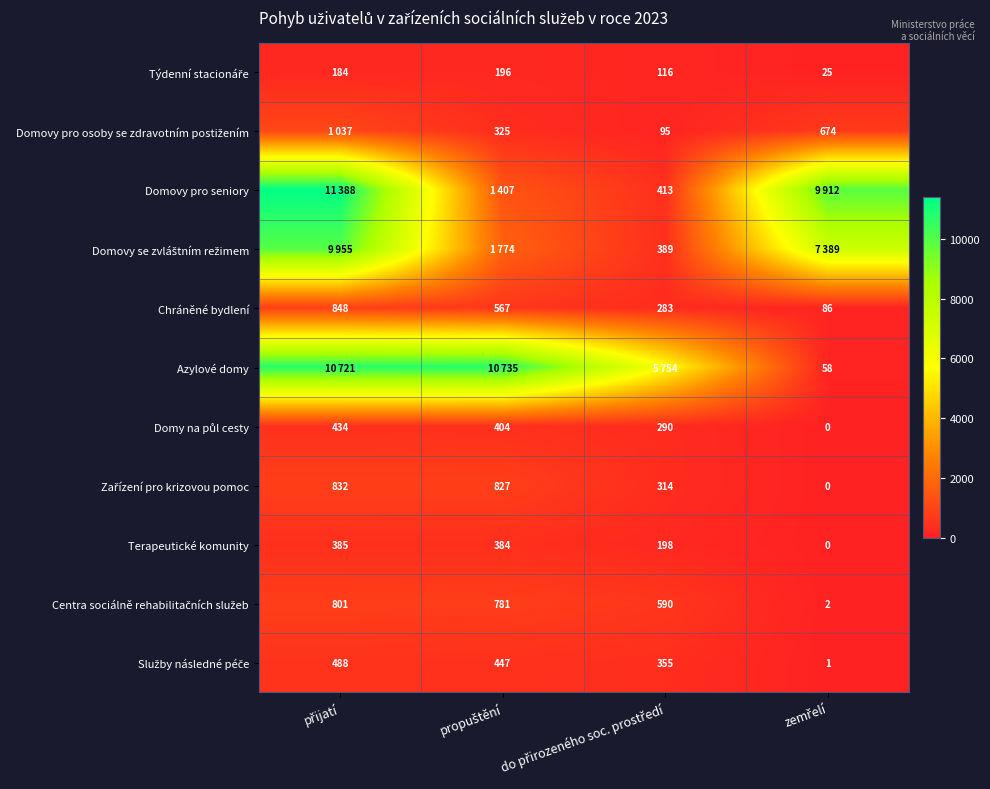

How many Domovy pro osoby se zdravotním postižením values are between 325 and 1037?

3